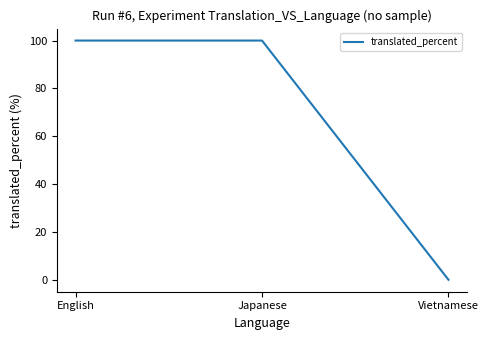

Reading right to left, what are all the values shown in this chart?

Vietnamese=0	Japanese=100	English=100